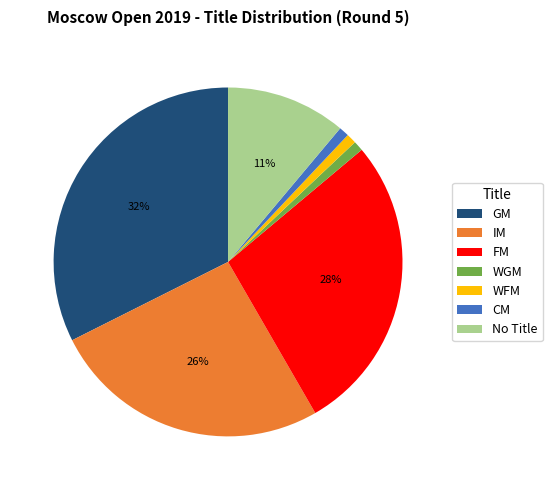

How many slices are in this pie chart?

7